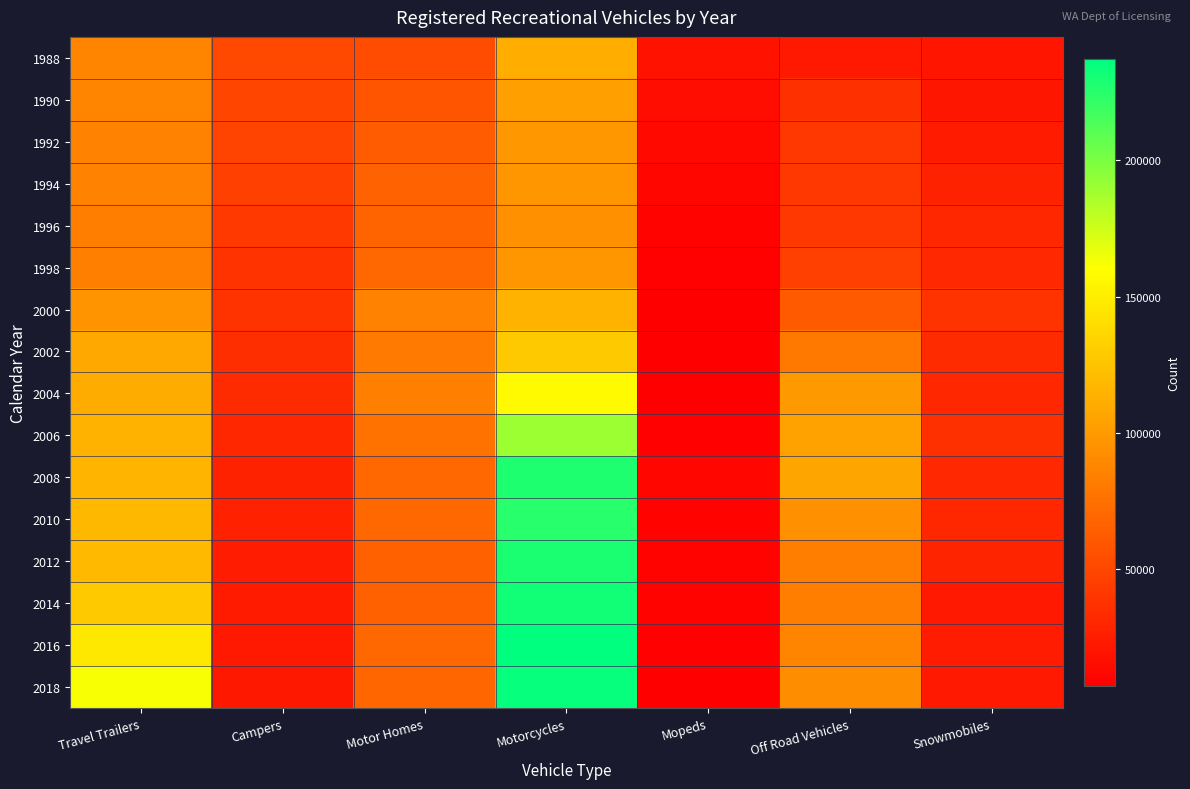

Between Motorcycles and Mopeds, which is larger?

Motorcycles